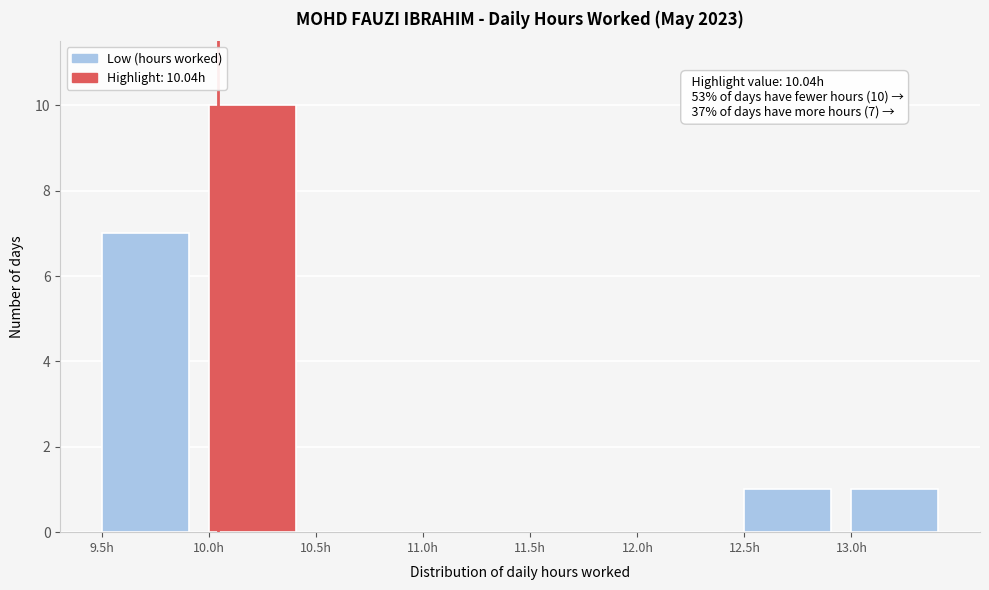

Which range on the x-axis has the tallest bar?

10.0 to 10.5